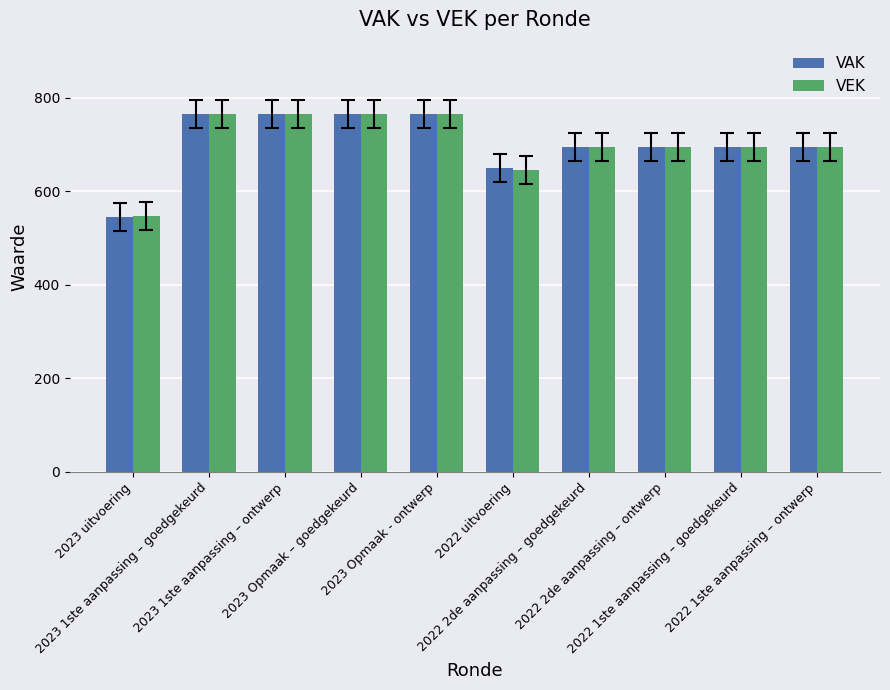

What is the label of the 8th bar from the left?

2022 2de aanpassing – ontwerp